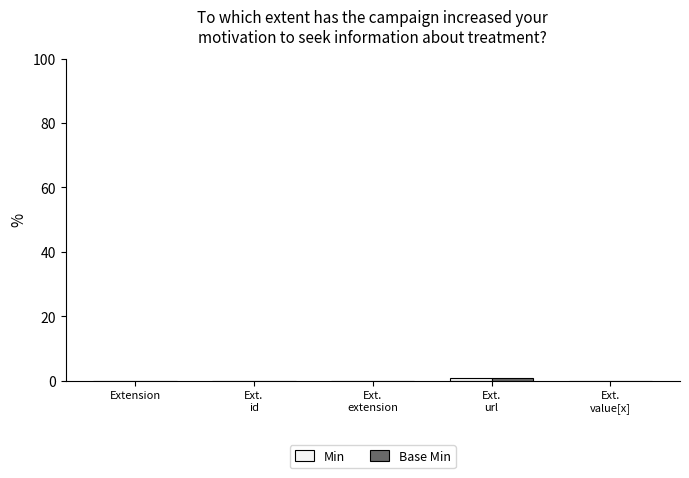

Is it true that Base Min equals 0 at Extension?

True